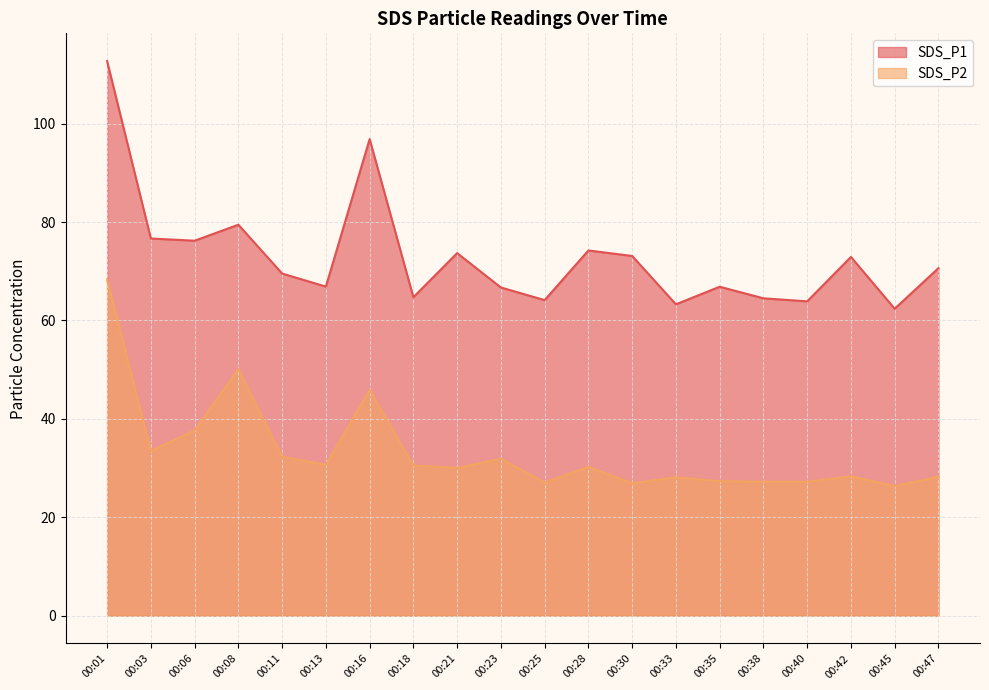

Which series has the largest total across all categories?

SDS_P1